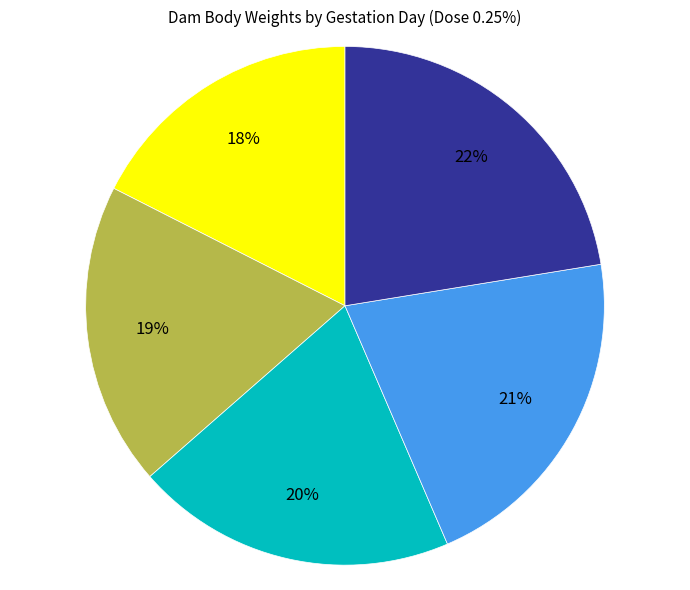

To the nearest percent, what is the average slice percentage?

20%